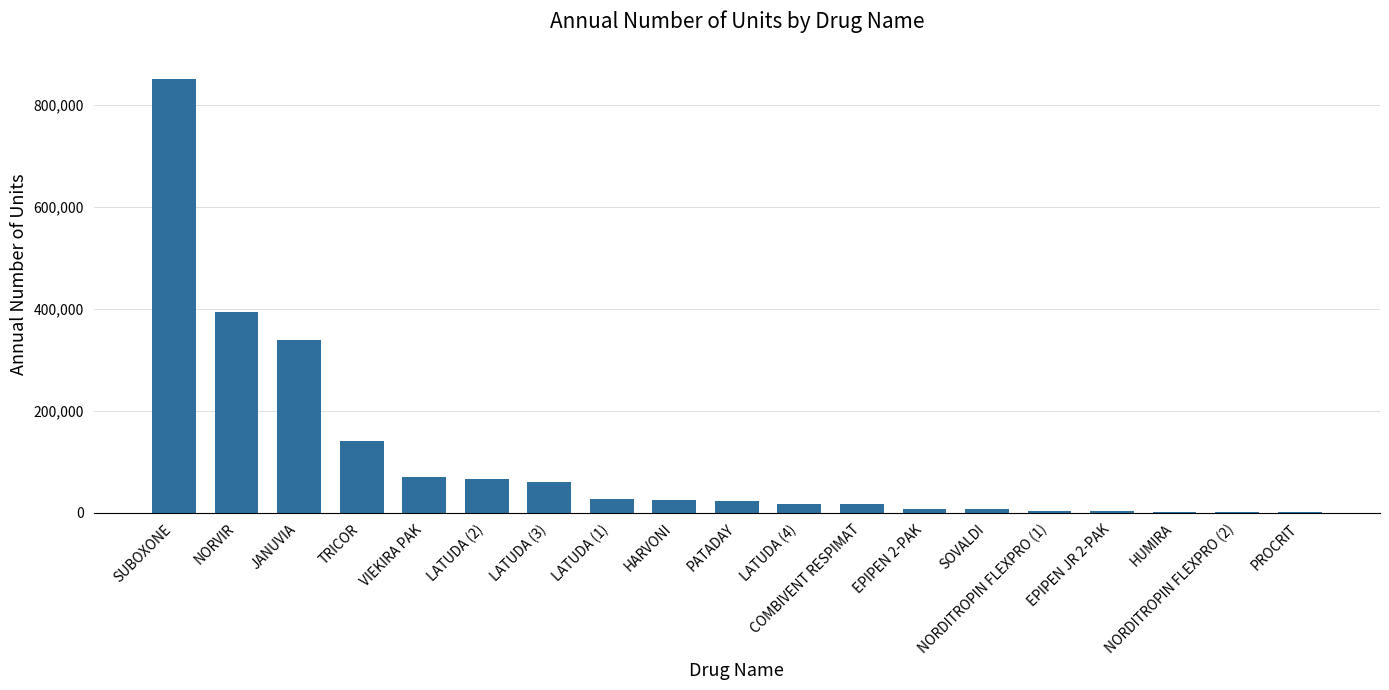

Between HUMIRA and HARVONI, which is larger?

HARVONI